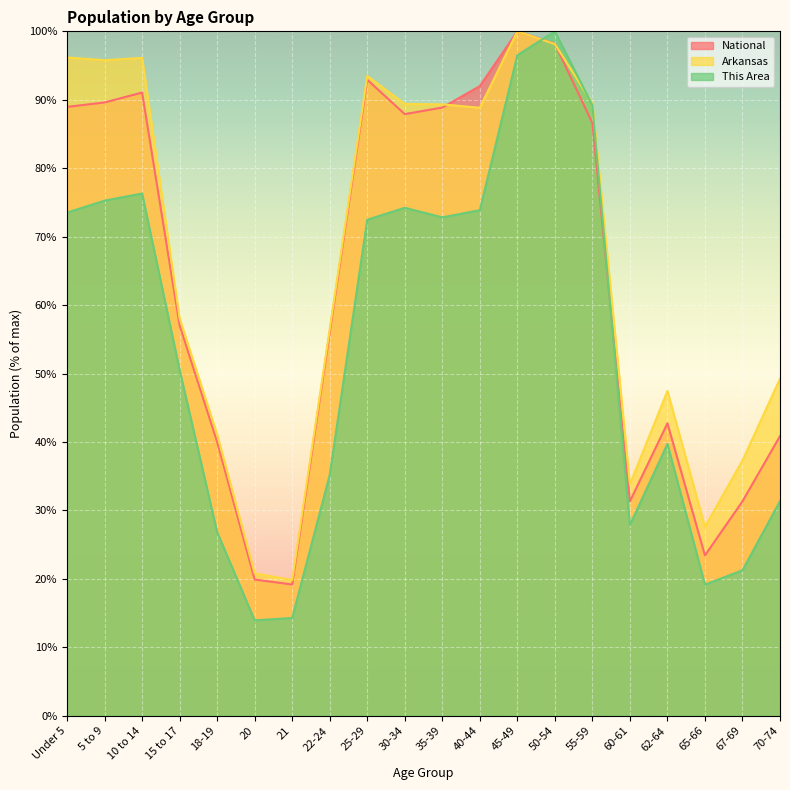

How many lines are shown in the chart?

3